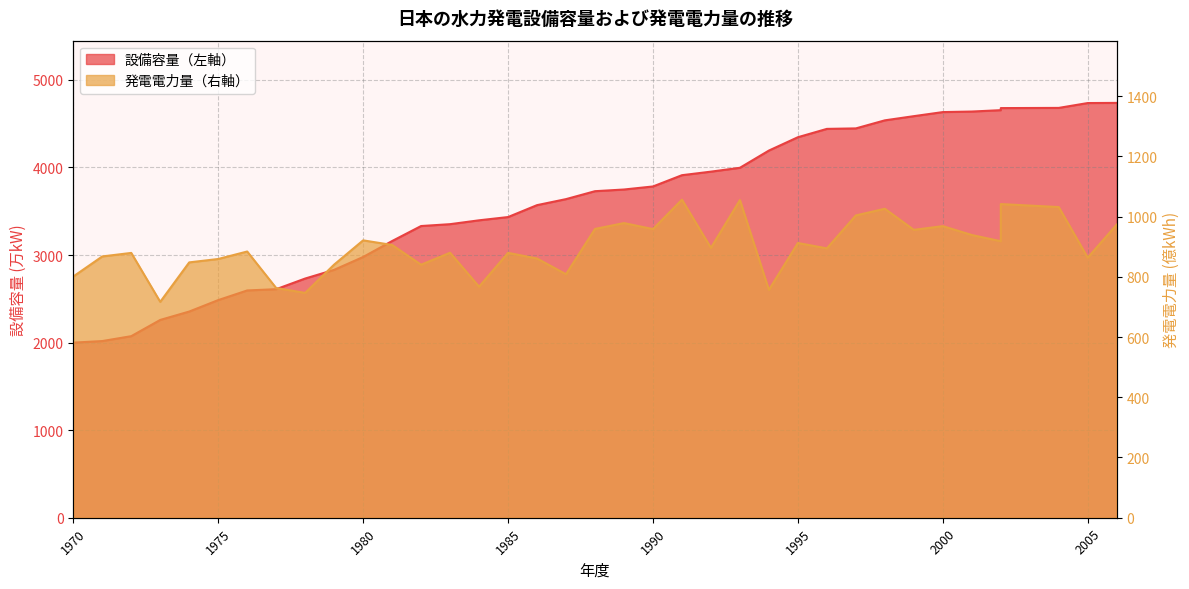

Count the number of categories in the chart.

37